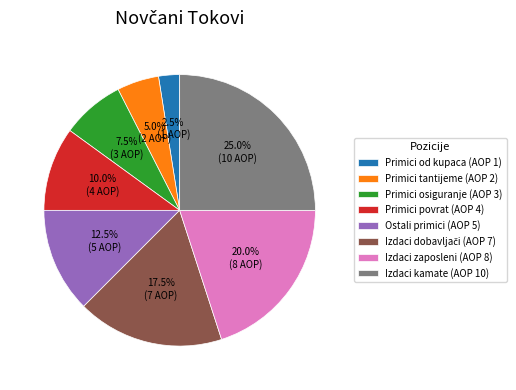

Is there any slice that represents more than half of the pie?

No